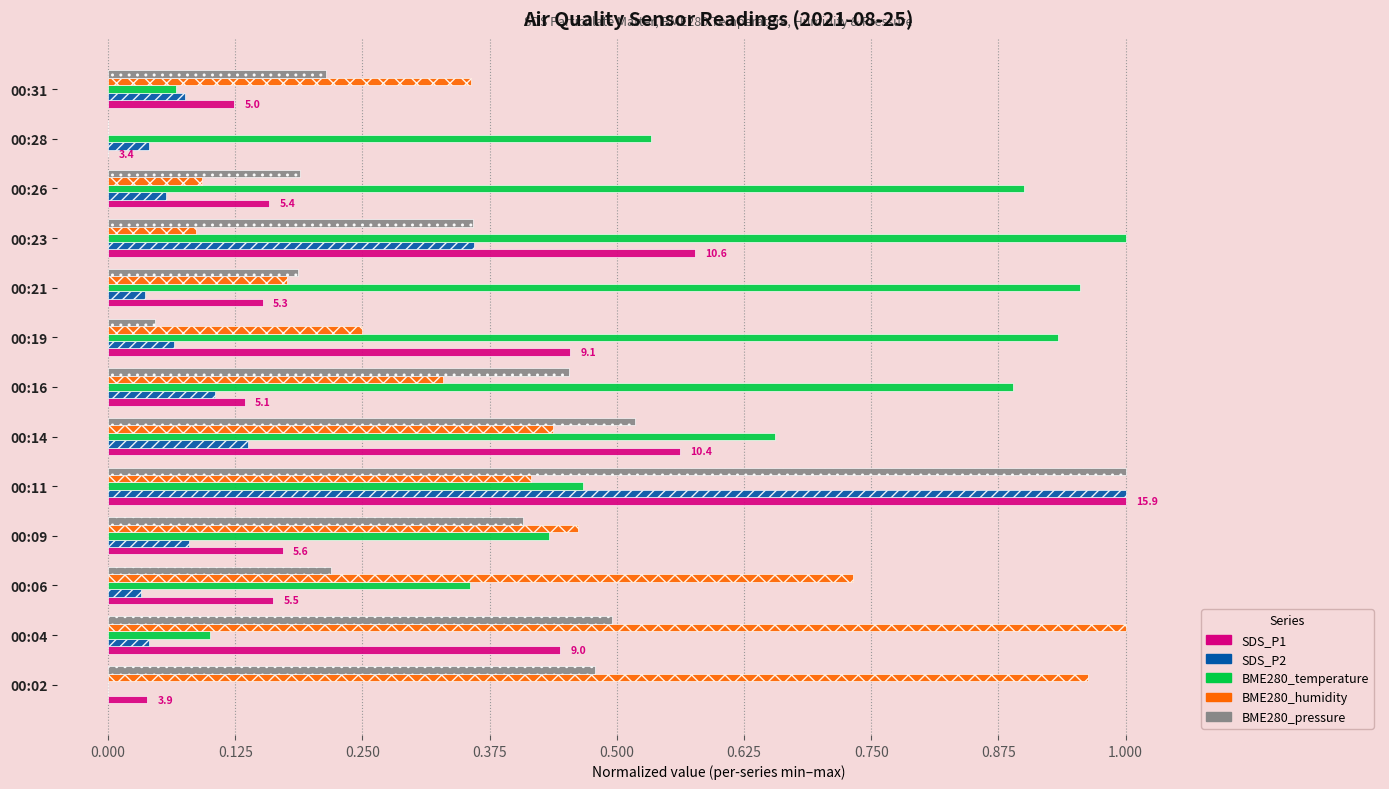

What is the sum of all BME280_temperature values?

7.3